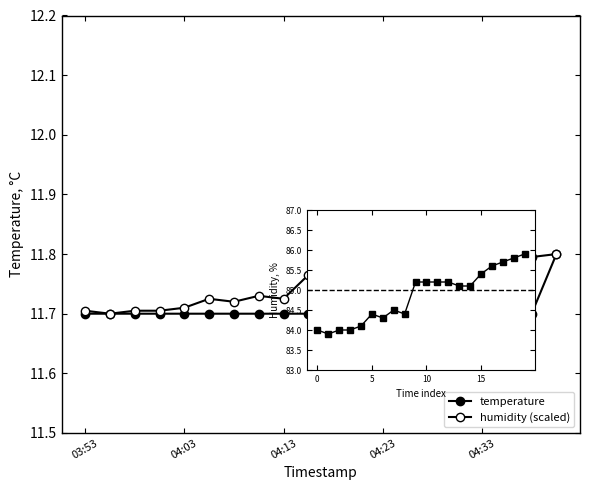

What are all the series names shown in the legend?

temperature, humidity (scaled), humidity